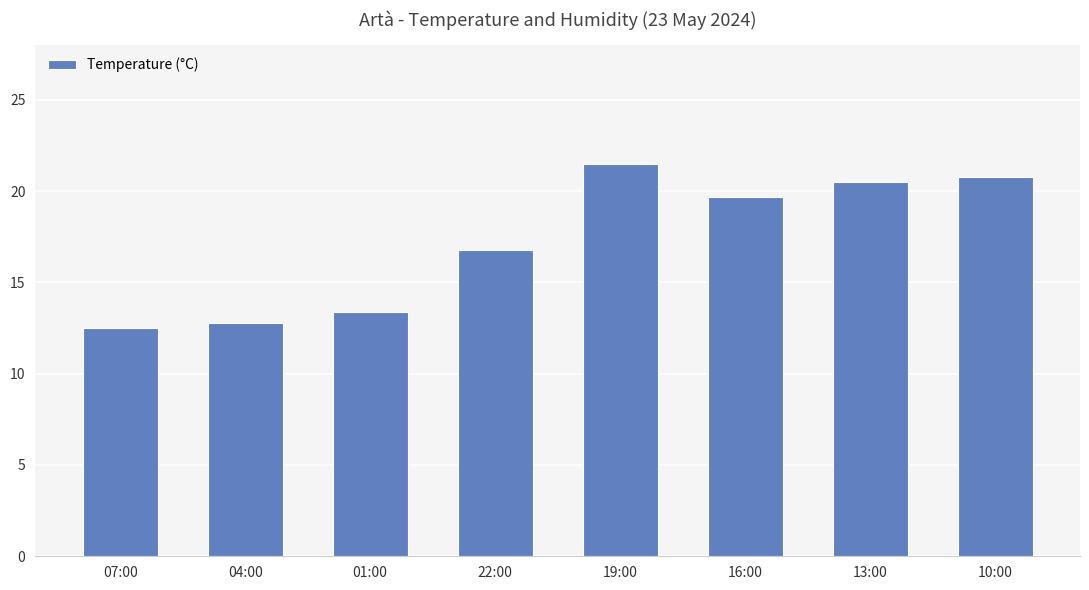

What is the label of the 8th bar from the left?

10:00